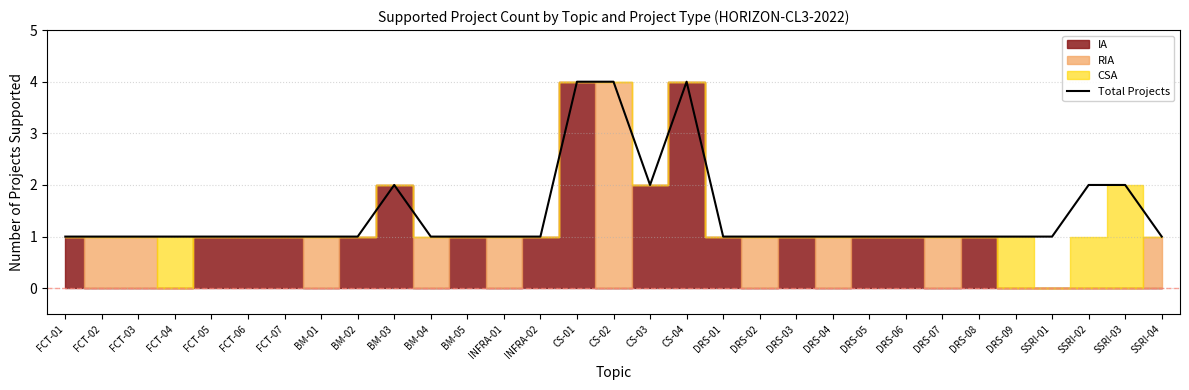

What is the difference between the maximum and minimum values?

3